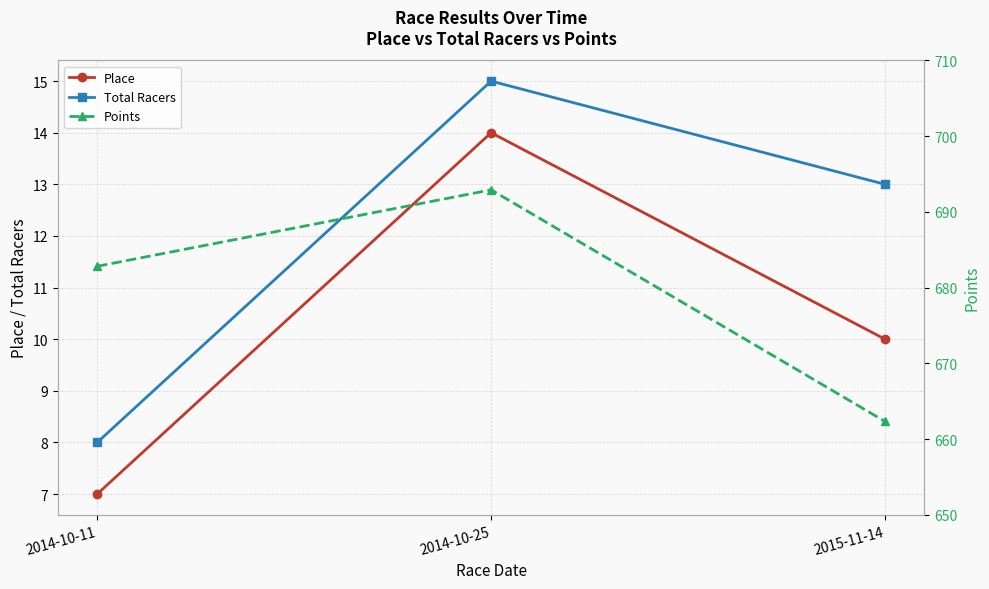

Which series has the largest total across all categories?

Points